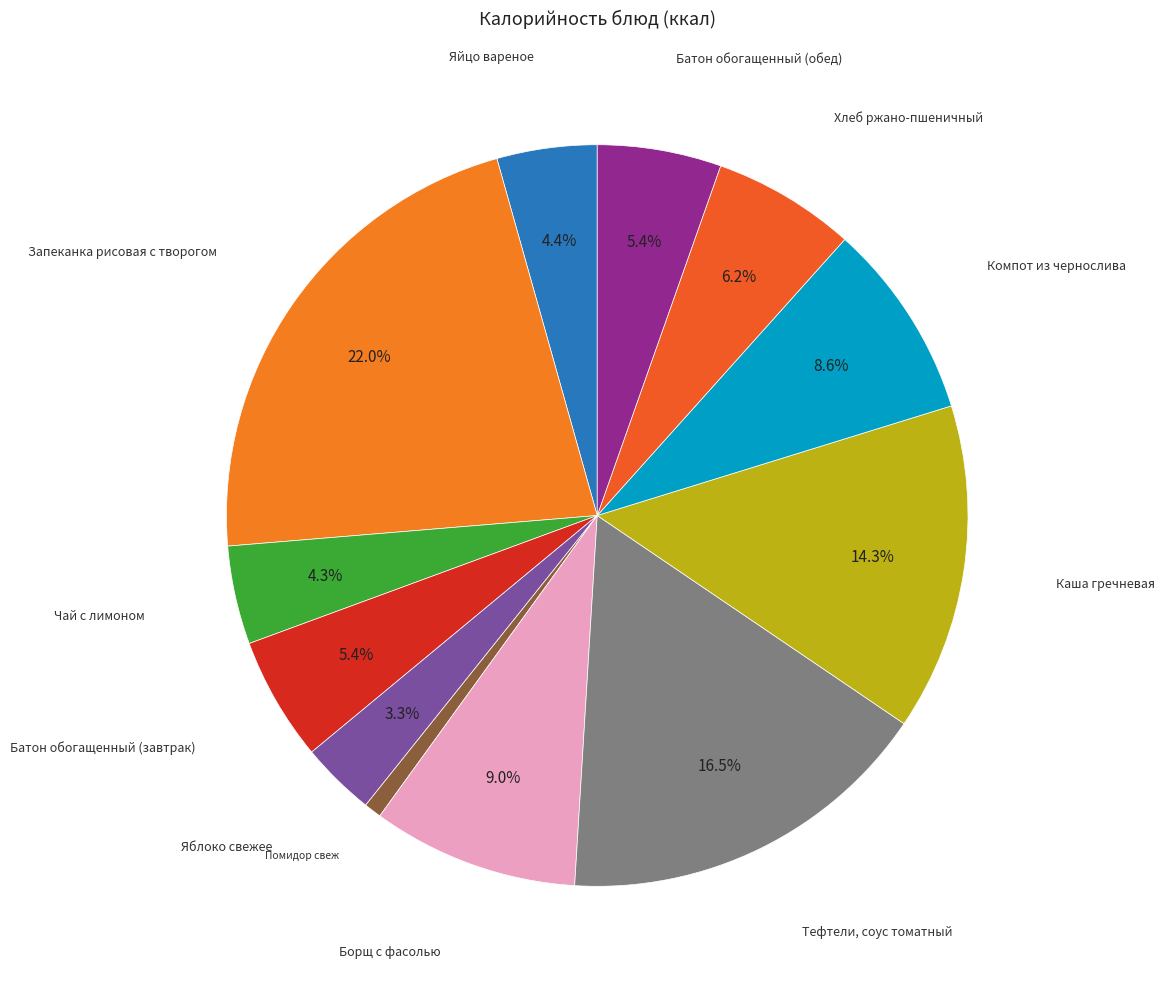

Count the number of slices in the pie.

12